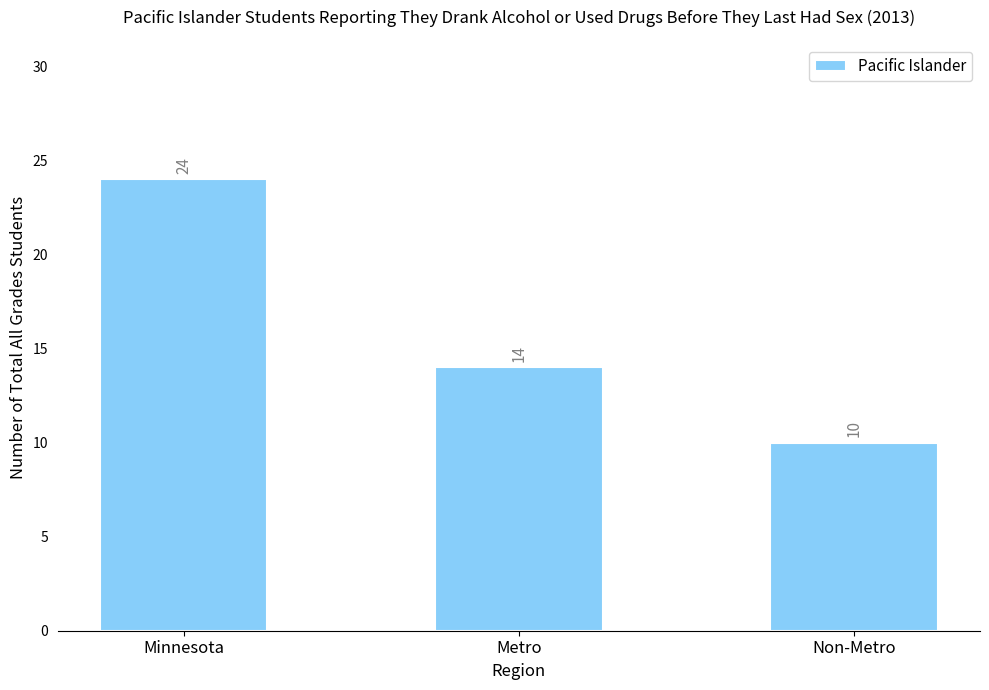

Count the values in the range 10 to 24.

3